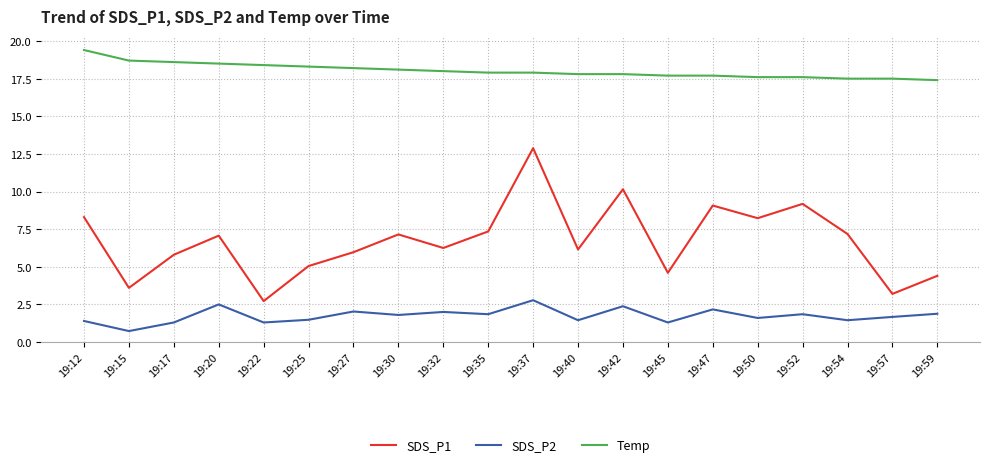

Is it true that Temp equals 8.0 at 19:52?

False